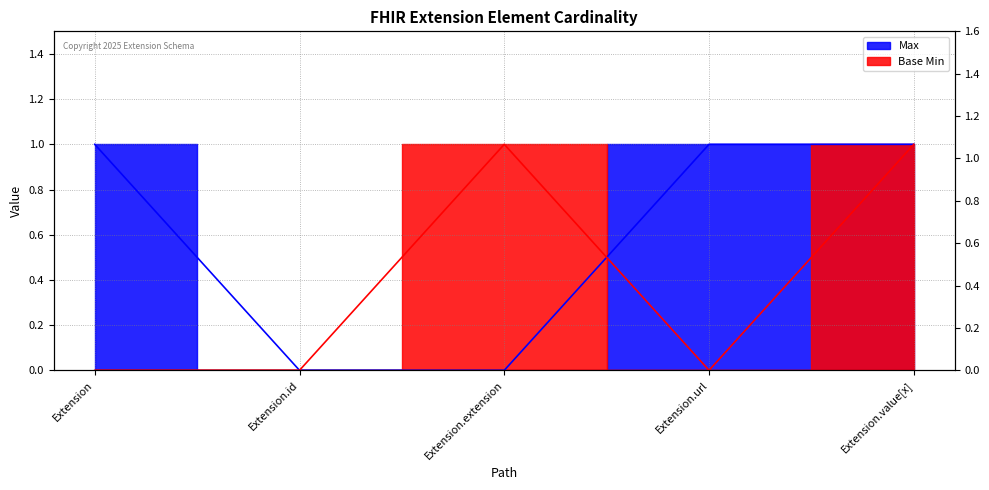

Which series ends up on top after the final intersection of Base Min and Max?

Max